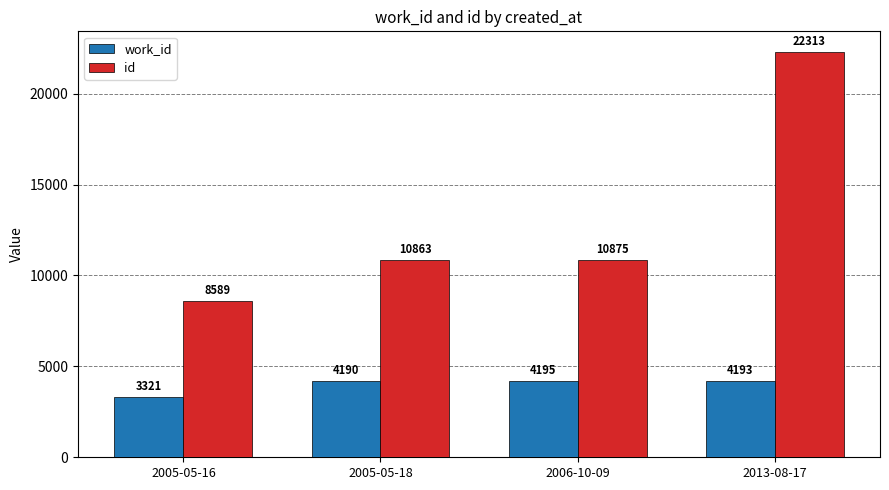

How many groups of bars are there?

4